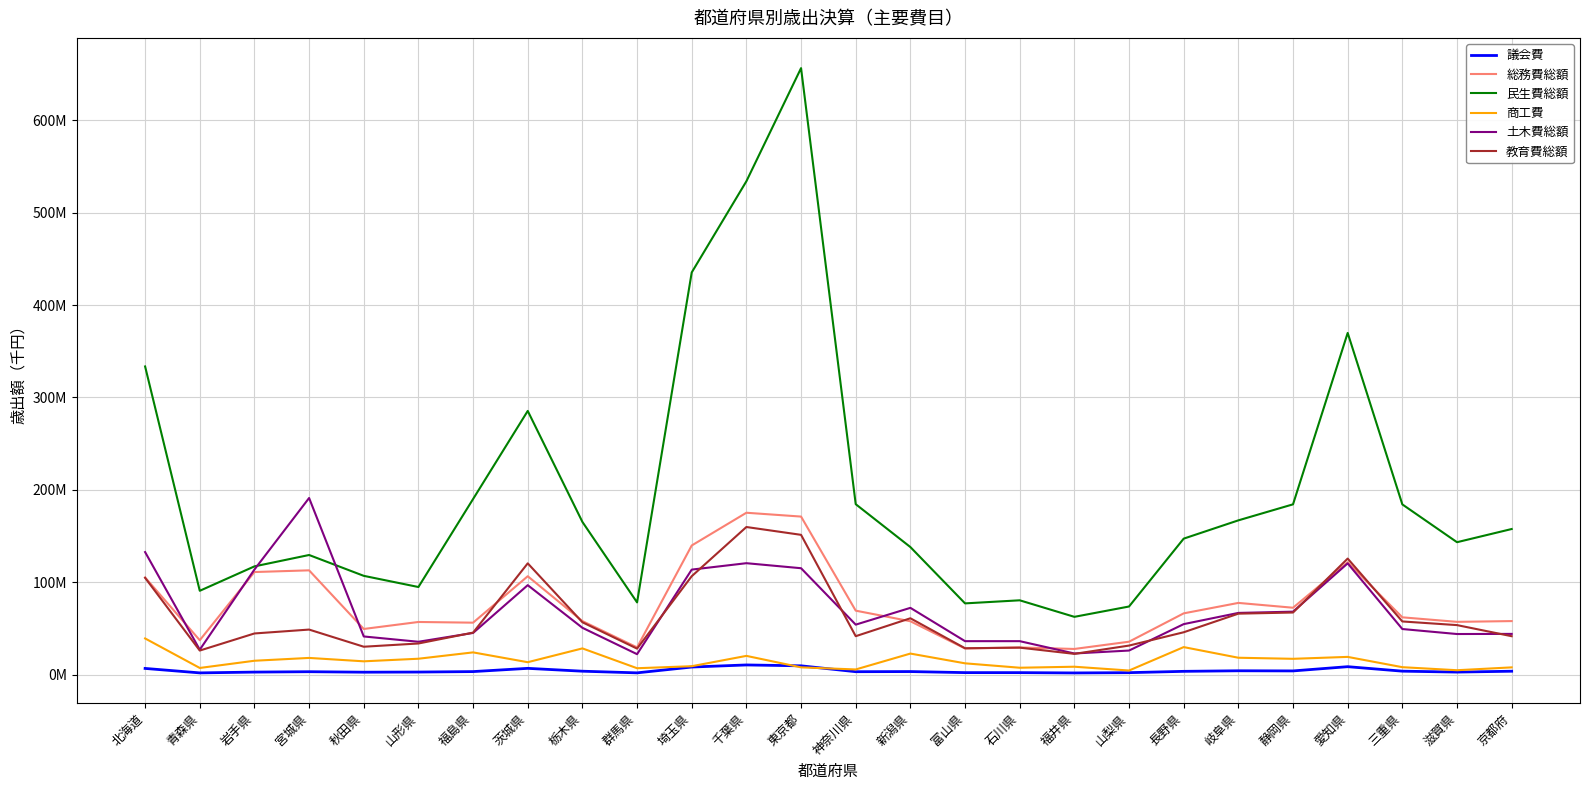

What are all the series names shown in the legend?

議会費, 総務費総額, 民生費総額, 商工費, 土木費総額, 教育費総額